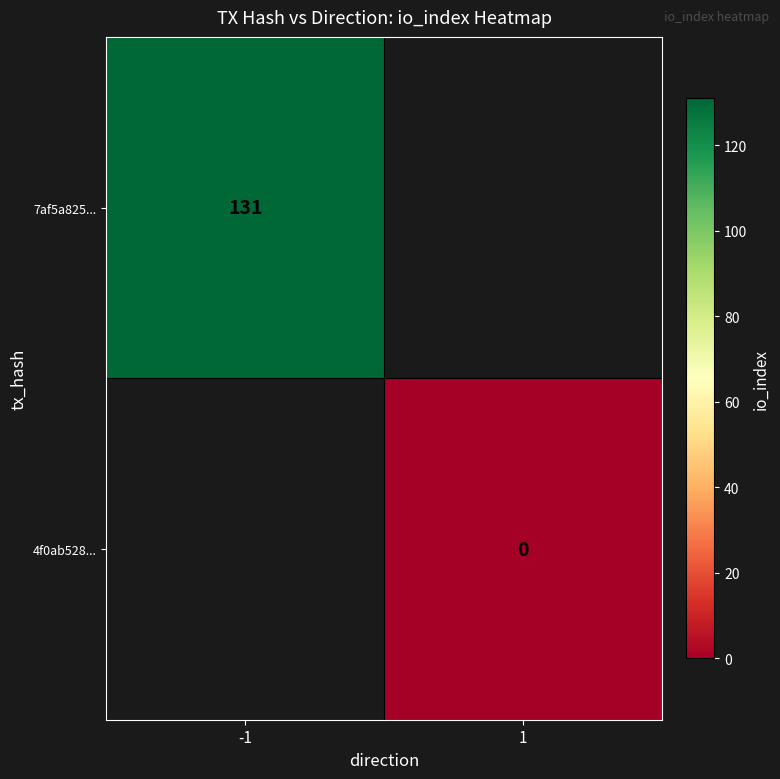

At -1, list the series in order from largest to smallest.

7af5a825..., 4f0ab528...